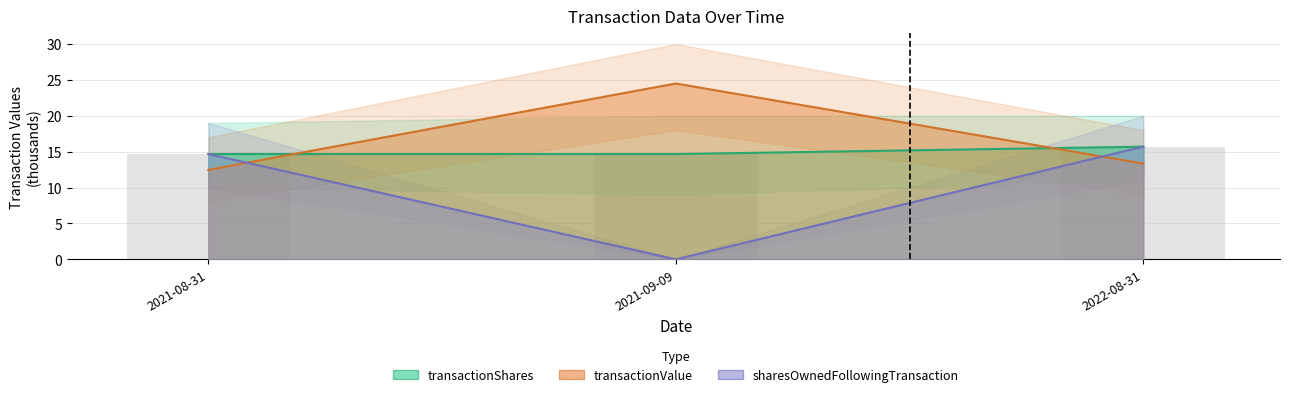

What is the value of the transactionValue bar at the 1st from the left?

12.5